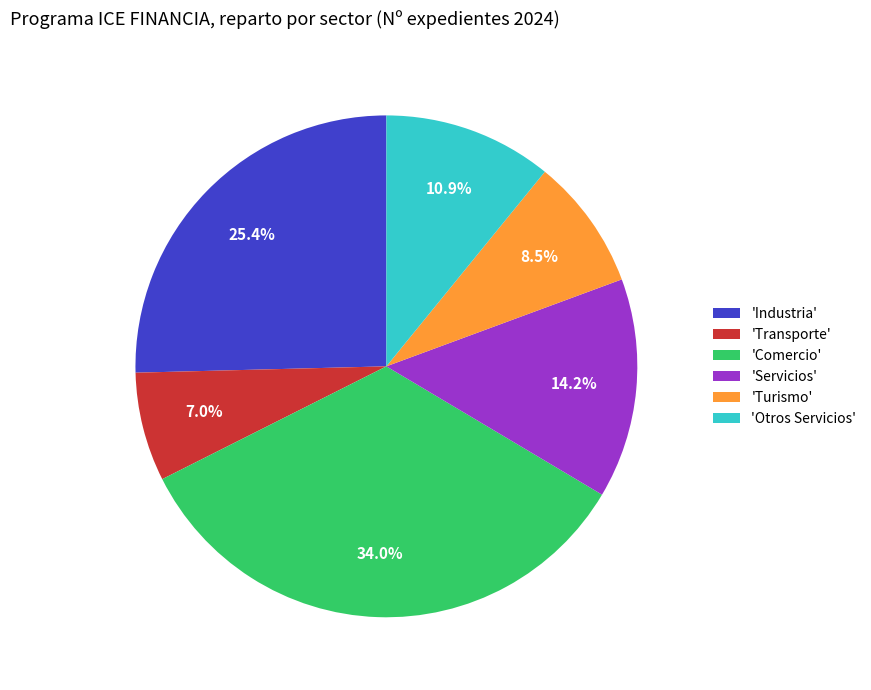

Approximately how many times larger is the value at 'Otros Servicios' compared to 'Servicios'?

0.8